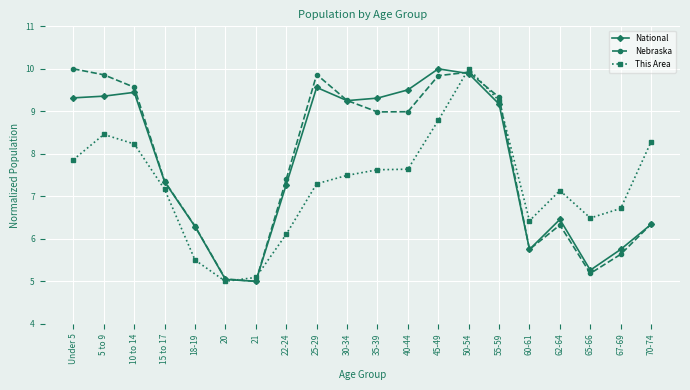

In Nebraska, how many points are lower than both neighbors (excluding endpoints)?

4